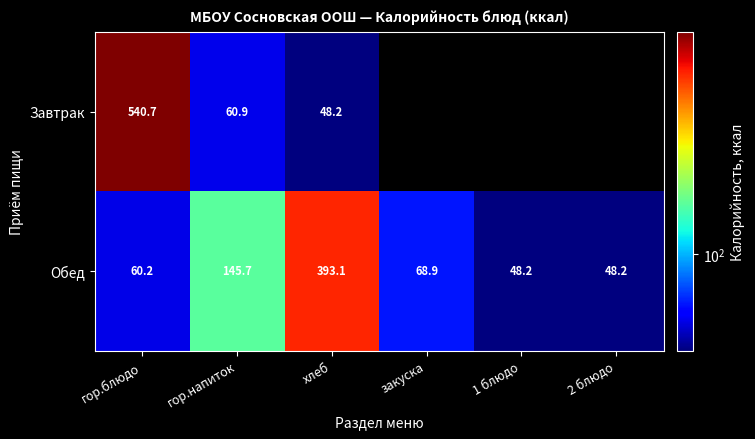

What is the spread (max minus min) of values at хлеб?

344.9